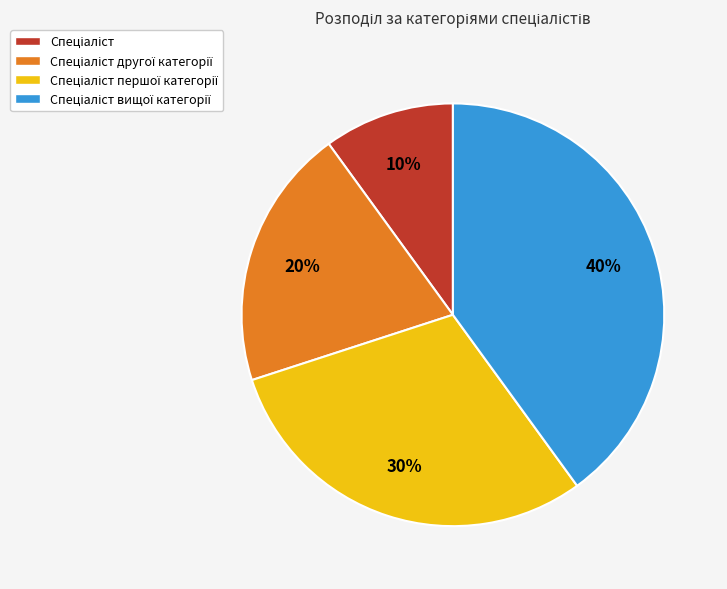

Does any single category account for the majority?

No